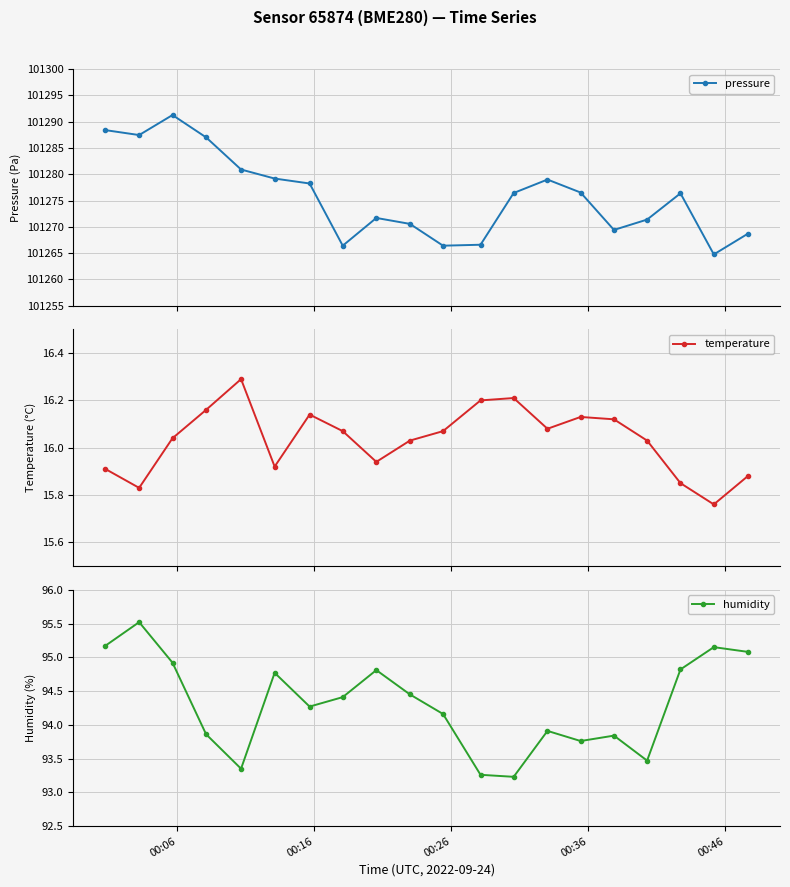

Is this an area chart (filled region under the line)?

No